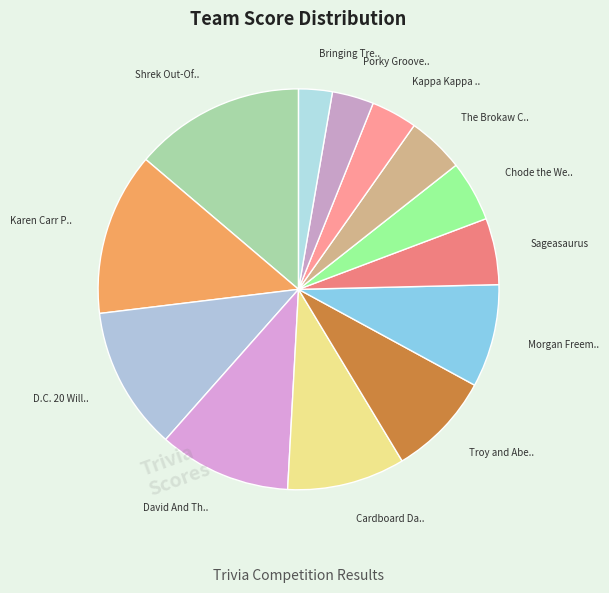

Count the number of slices in the pie.

13